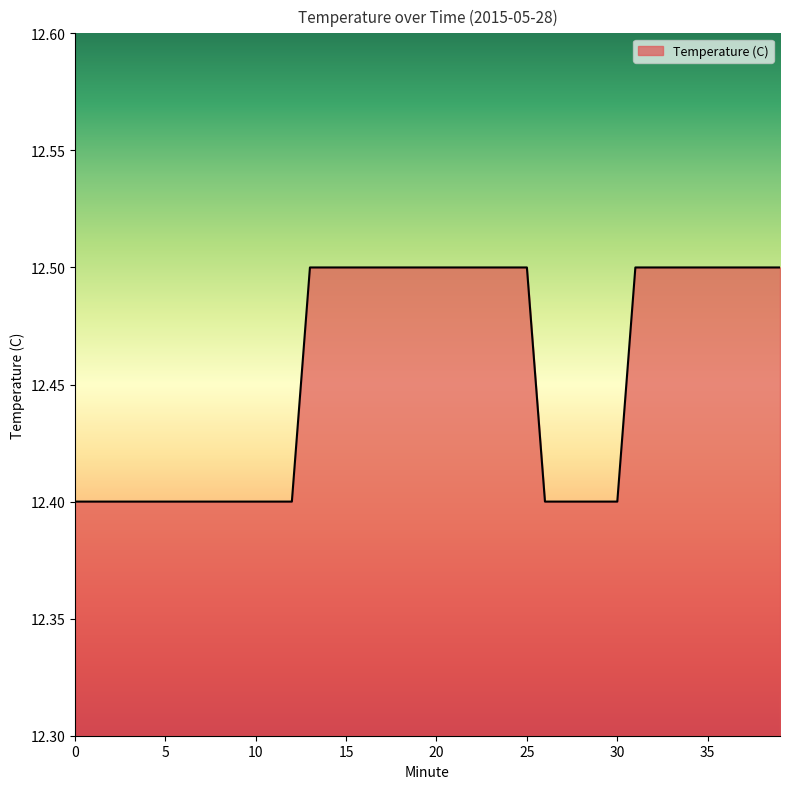

Reading left to right, extract all data points from this chart.

12.4	12.4	12.4	12.4	12.4	12.4	12.4	12.4	12.4	12.4	12.4	12.4	12.4	12.5	12.5	12.5	12.5	12.5	12.5	12.5	12.5	12.5	12.5	12.5	12.5	12.5	12.4	12.4	12.4	12.4	12.4	12.5	12.5	12.5	12.5	12.5	12.5	12.5	12.5	12.5